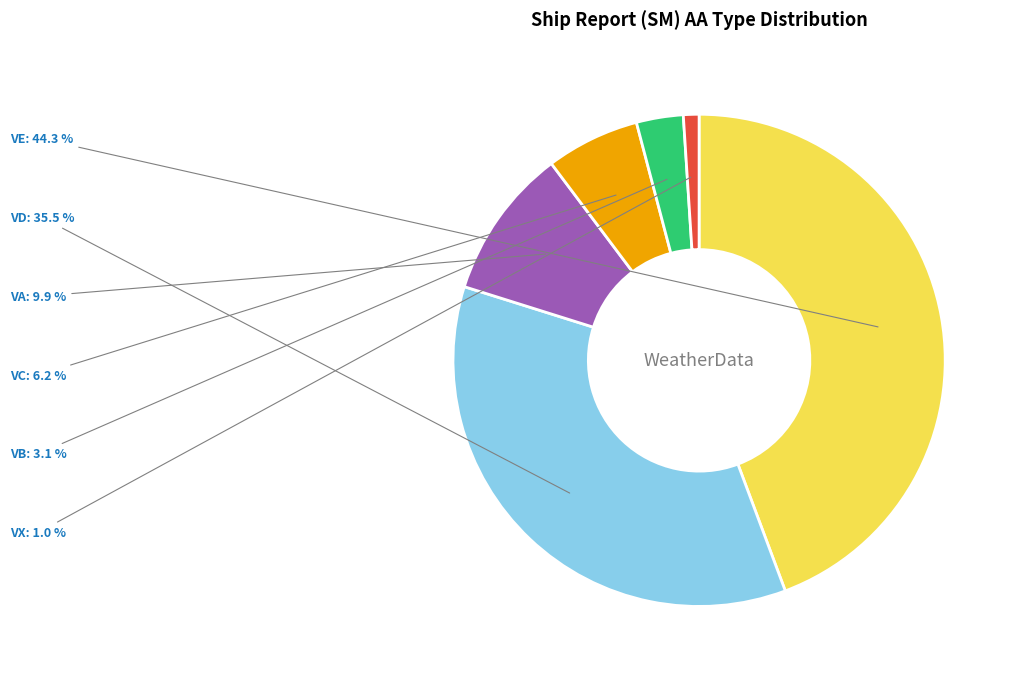

Does any single category account for the majority?

No